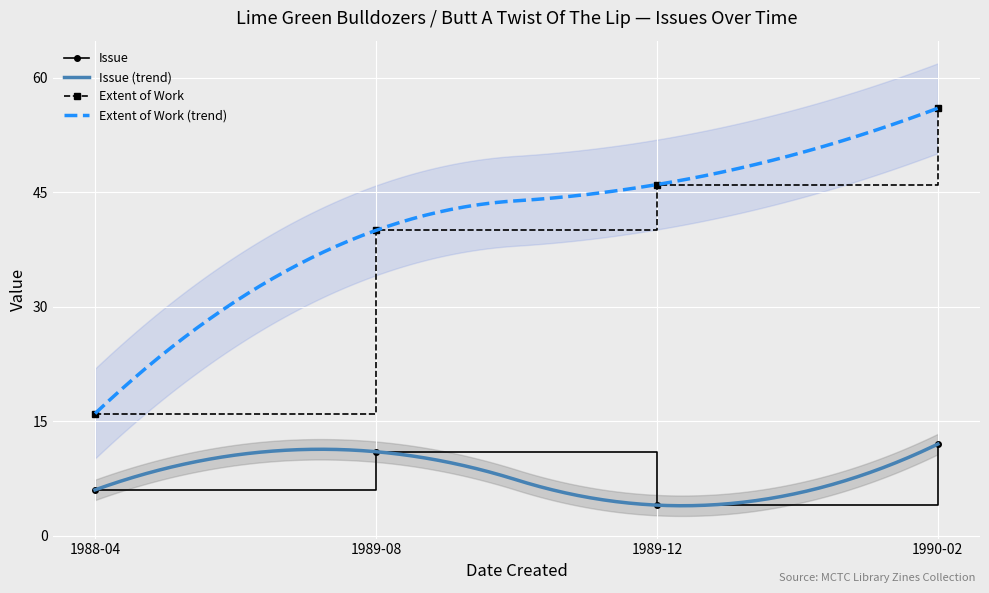

What is the sum of all Extent of Work values?

158